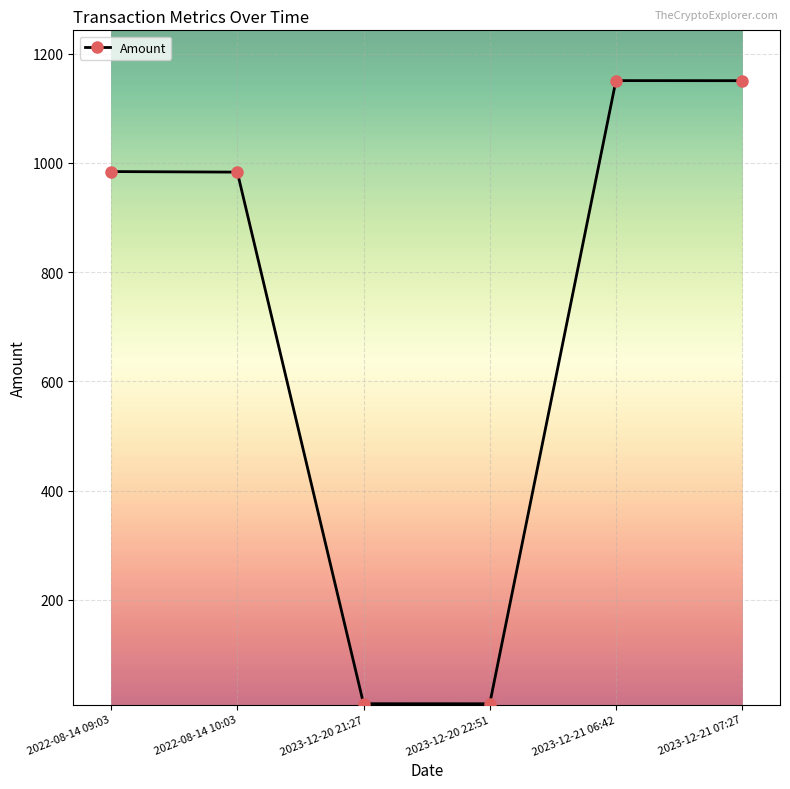

What is the maximum value shown in the chart?

1150.6